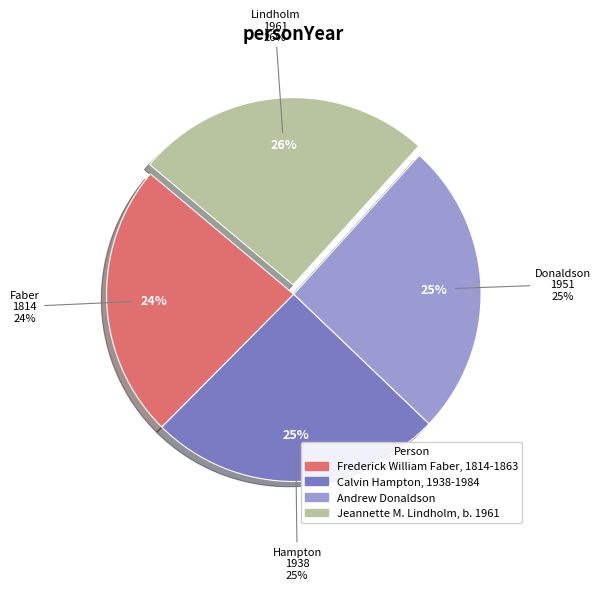

Which slice is the smallest?

Frederick William Faber, 1814-1863